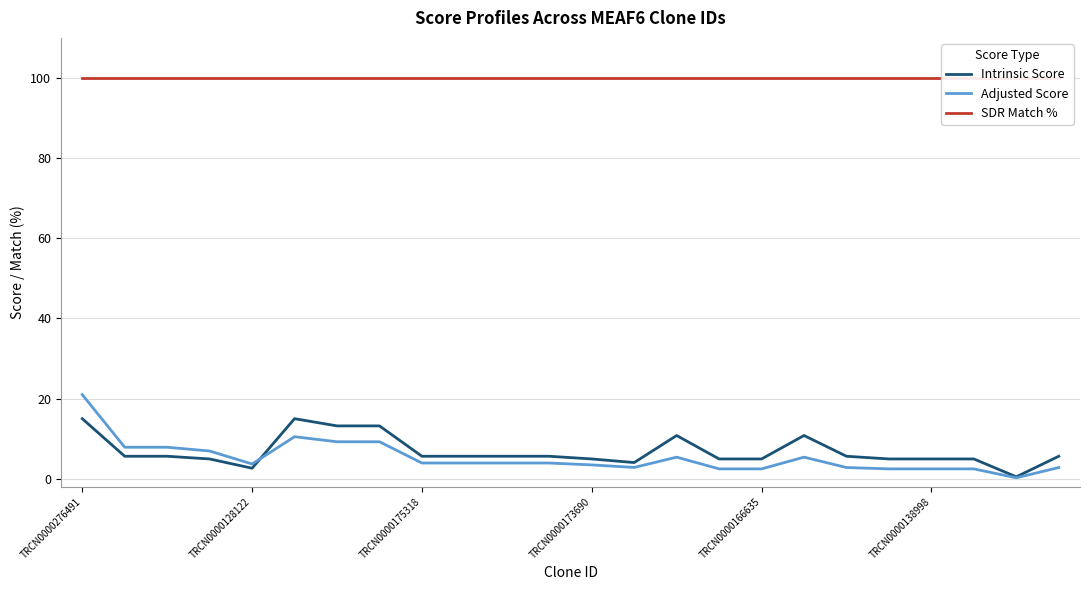

What value does the Intrinsic Score series have at TRCN0000173690?

5.0